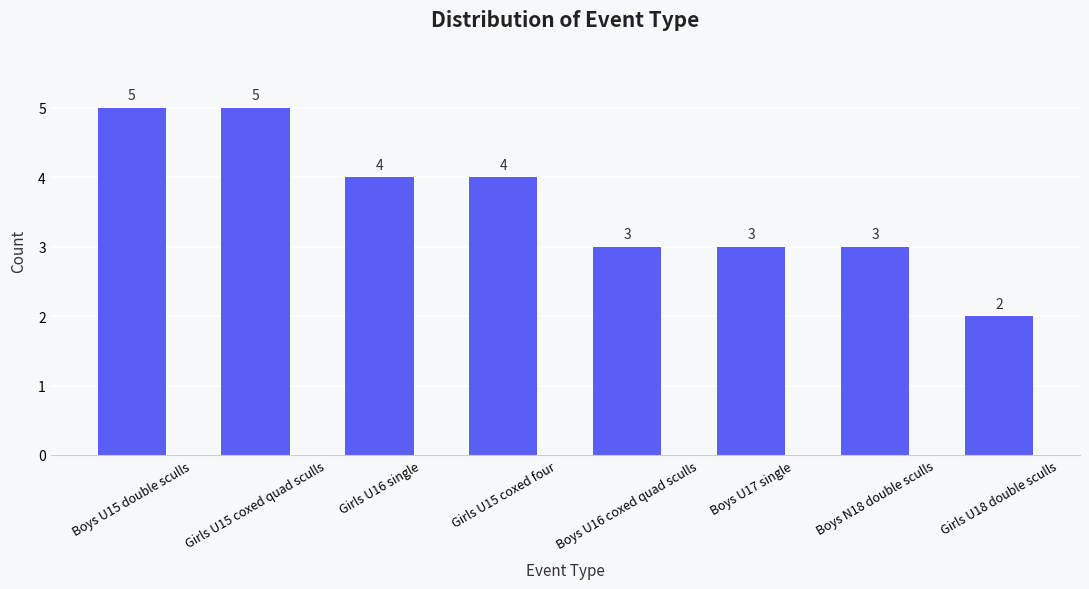

Reading left to right, what are all the values shown in this chart?

Boys U15 double sculls=5	Girls U15 coxed quad sculls=5	Girls U16 single=4	Girls U15 coxed four=4	Boys U16 coxed quad sculls=3	Boys U17 single=3	Boys N18 double sculls=3	Girls U18 double sculls=2